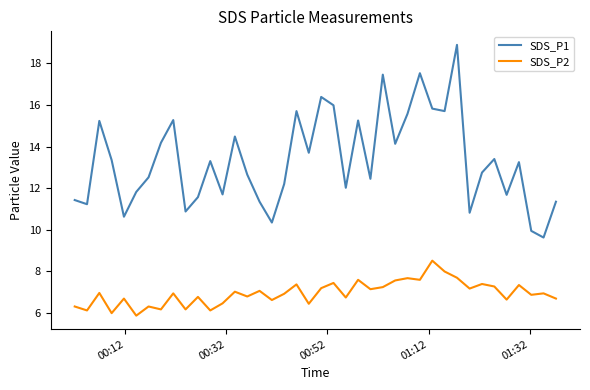

True or false: SDS_P2 and SDS_P1 cross at least once.

False